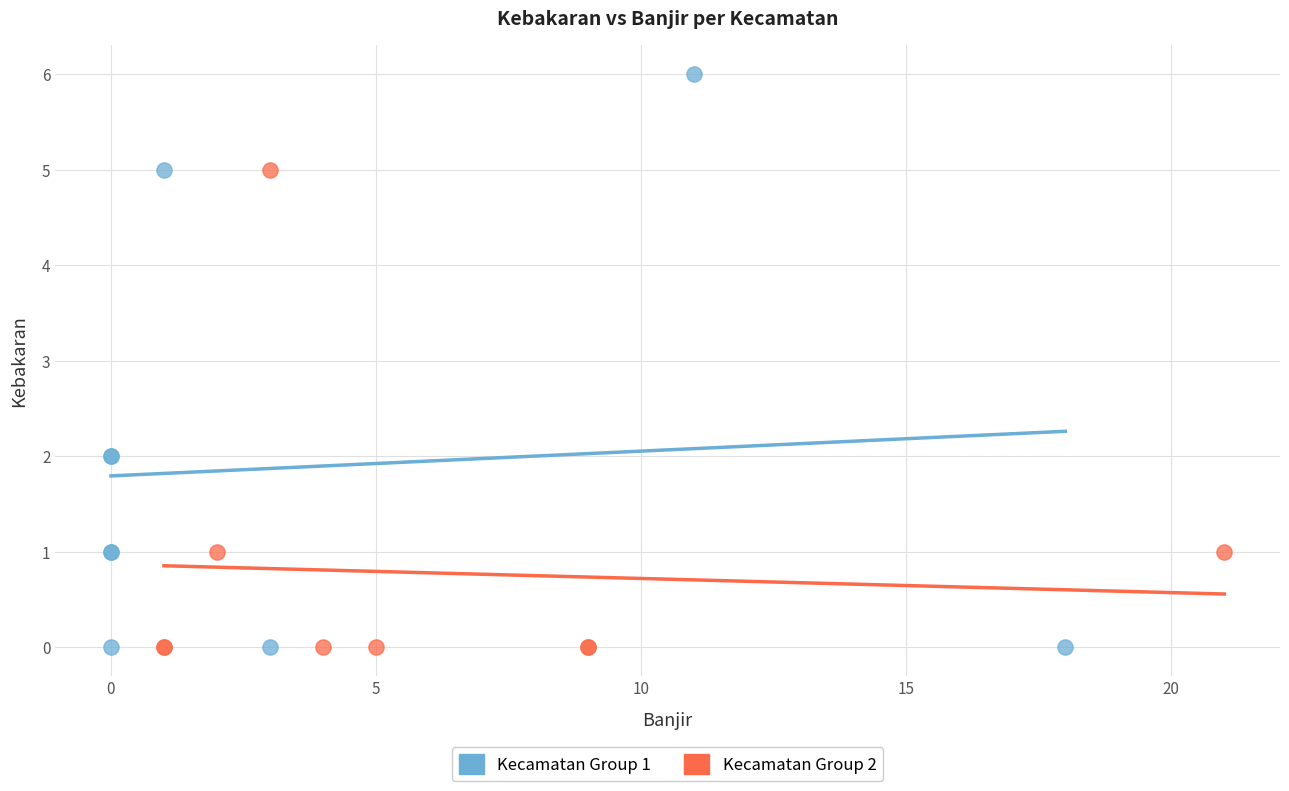

Which series has the largest Y range (max minus min)?

Kecamatan Group 1